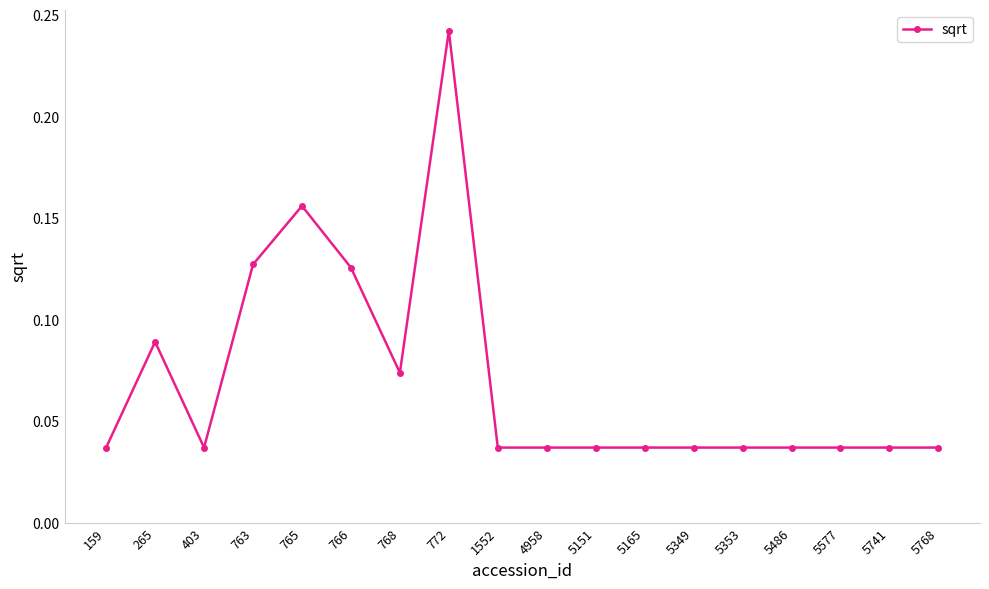

Is it true that the value at 763 is 0.0?

False